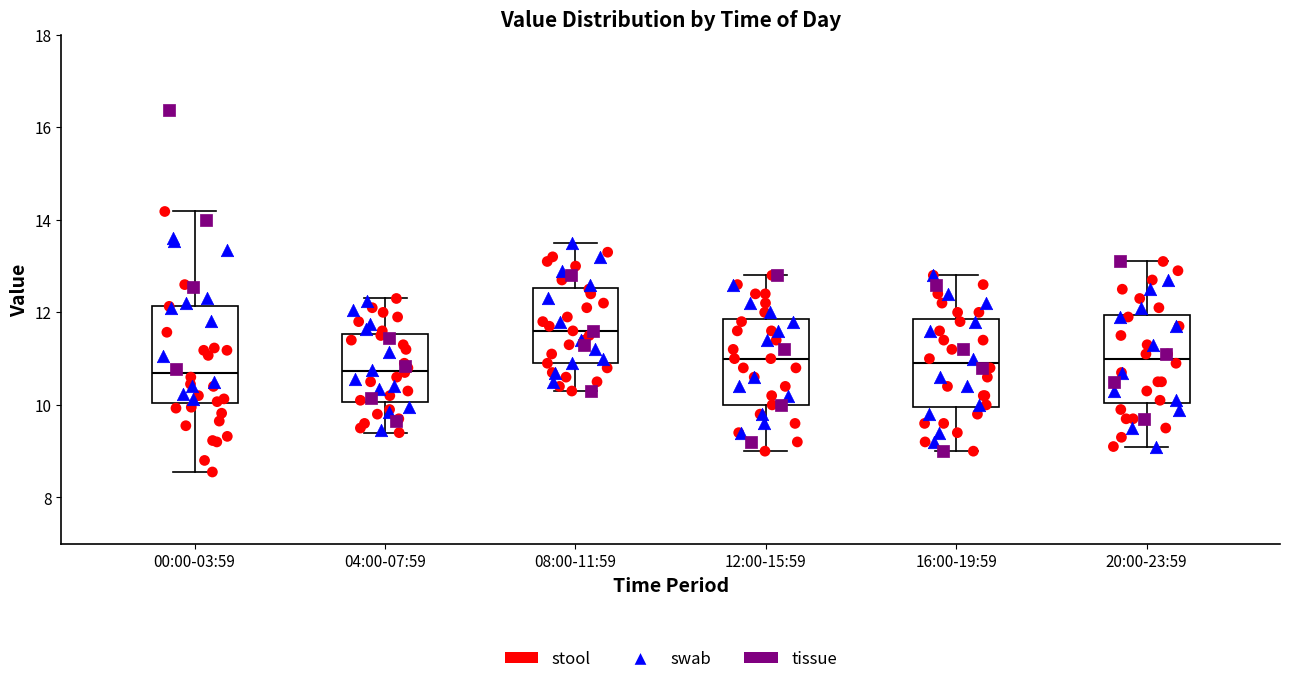

Reading left to right, read every box against the y-axis: the position of its median line, the range the box covers, and the ends of its whiskers. The values are not printed on the chart, so give them approximately, as read against the axis.

00:00-03:59: median 10.6, box 10.0 to 12.2, whiskers 8.6 to 14.2
04:00-07:59: median 10.8, box 10.0 to 11.6, whiskers 9.4 to 12.4
08:00-11:59: median 11.6, box 11.0 to 12.6, whiskers 10.4 to 13.6
12:00-15:59: median 11.0, box 10.0 to 11.8, whiskers 9.0 to 12.8
16:00-19:59: median 11.0, box 10.0 to 11.8, whiskers 9.0 to 12.8
20:00-23:59: median 11.0, box 10.0 to 12.0, whiskers 9.2 to 13.2